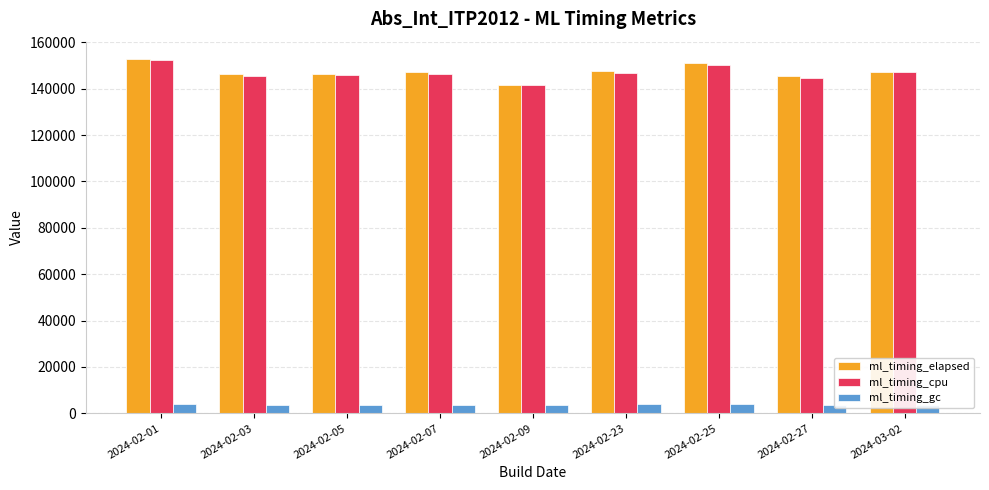

What is the approximate value of ml_timing_gc at 2024-02-05?

3643